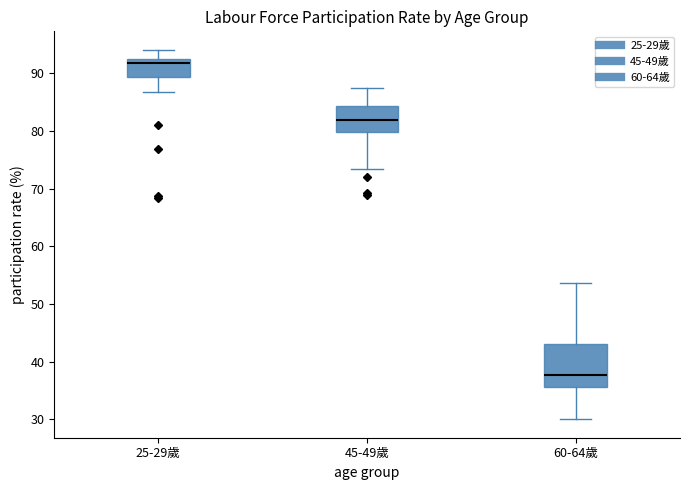

Which box is the tallest, from its lower edge to its upper edge?

60-64歲